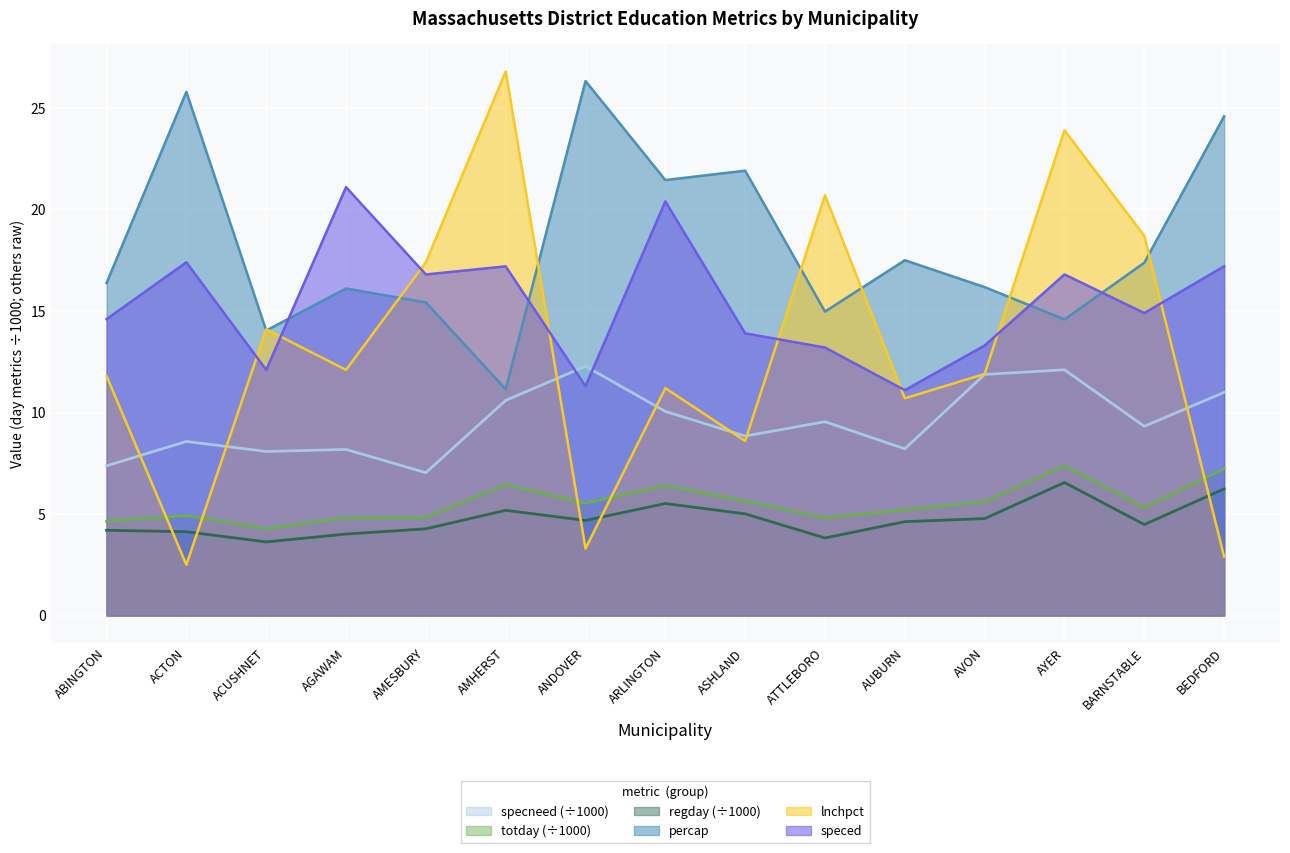

What is the label of the 13th point from the right?

ACUSHNET